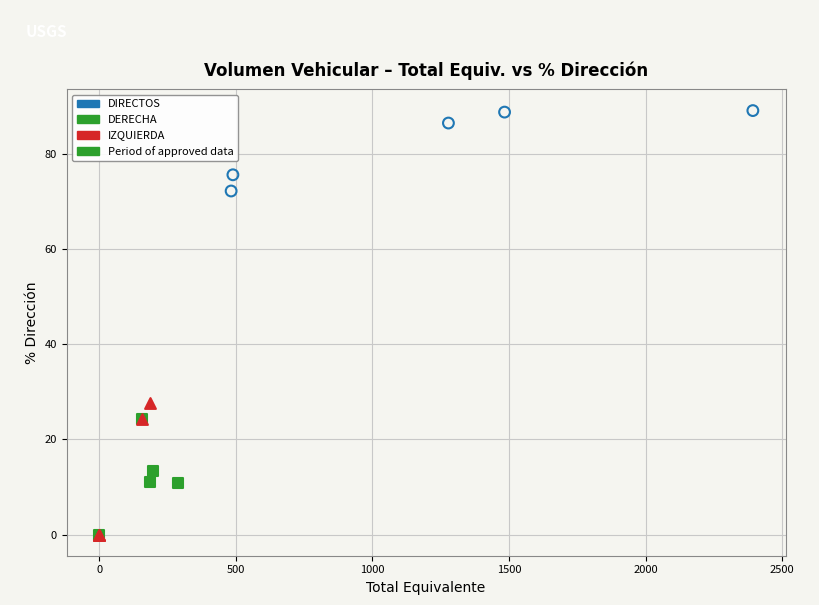

Which series reaches the maximum Y coordinate?

DIRECTOS